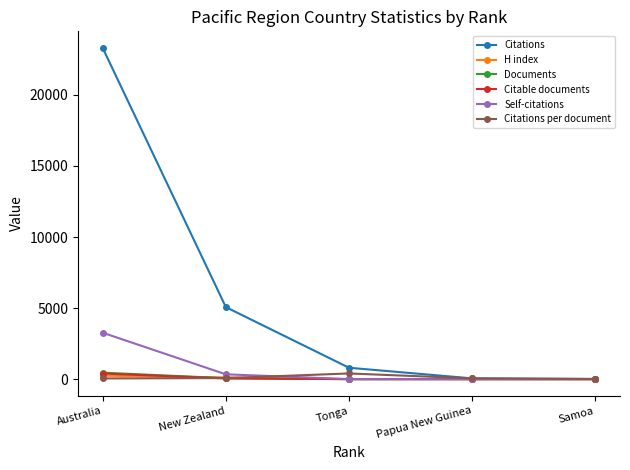

Which series has the largest total across all categories?

Citations